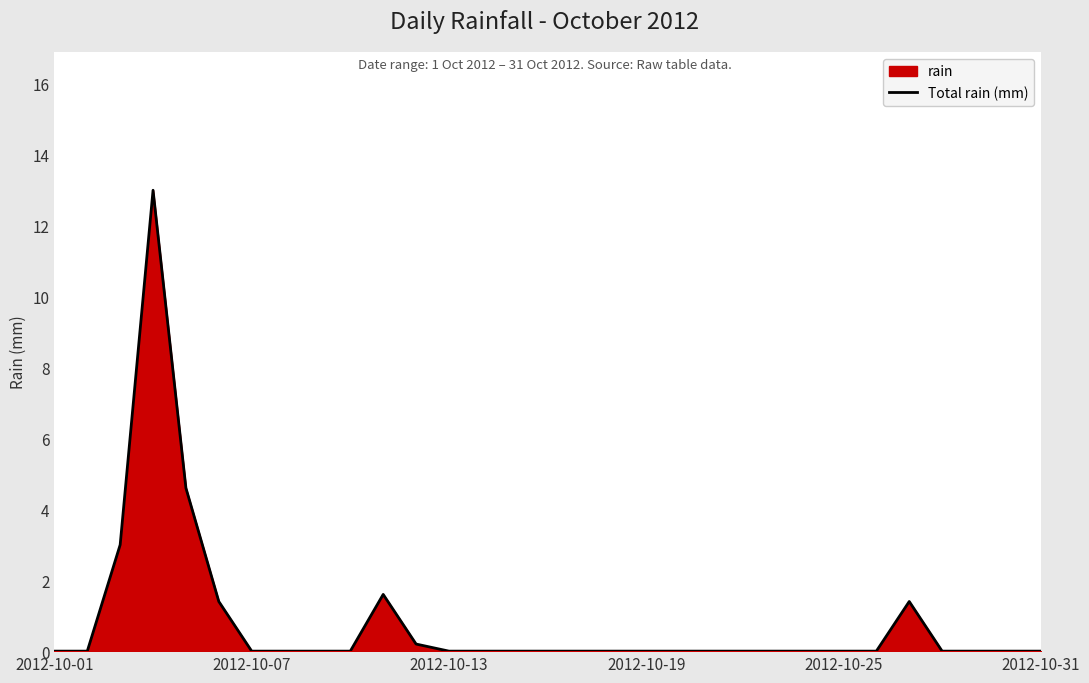

What is the difference between the values at 27 and 11?

0.2